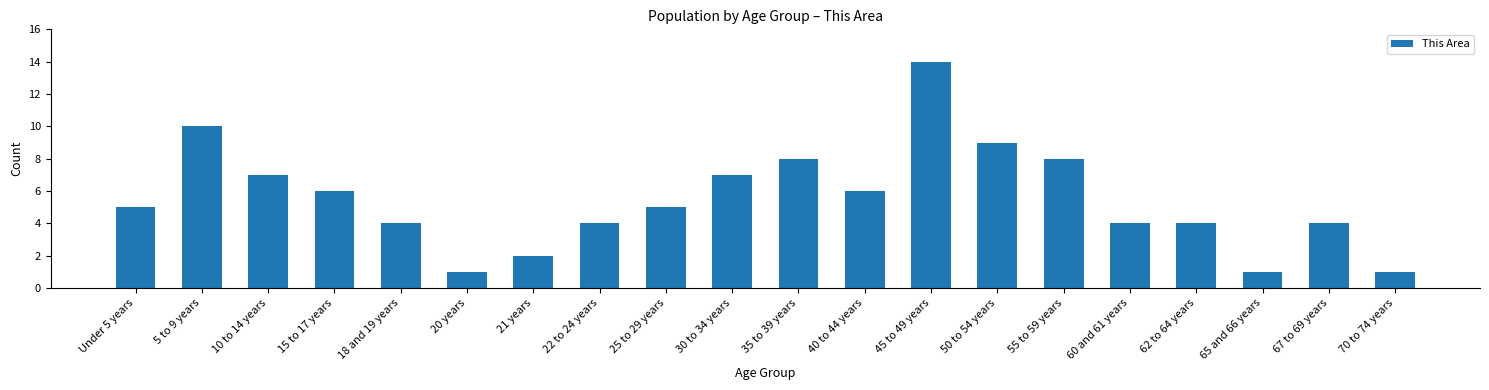

What is the difference between the values at 50 to 54 years and 60 and 61 years?

5